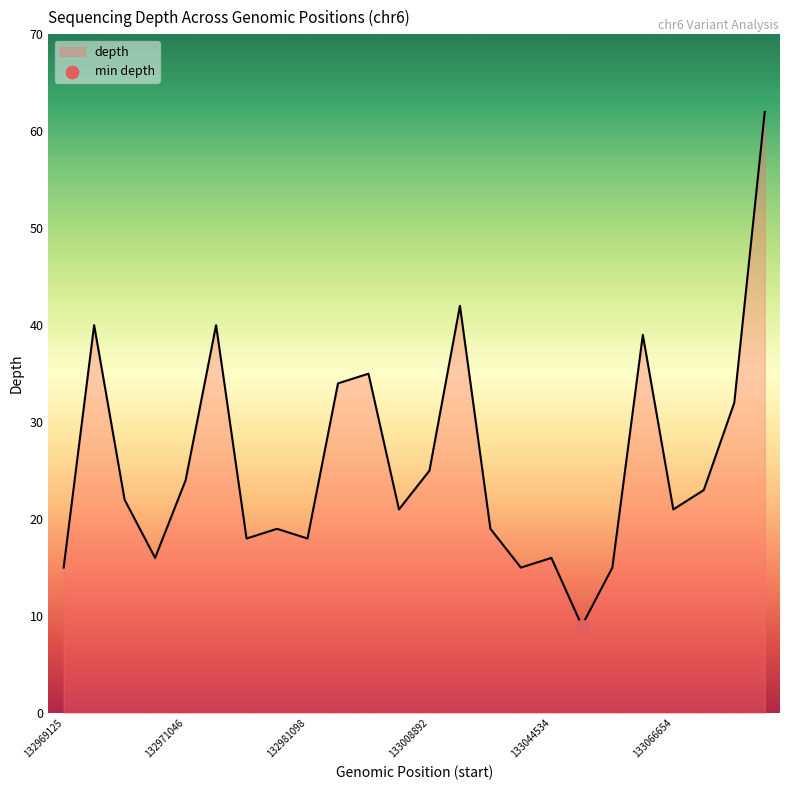

What is the greatest value displayed?

62